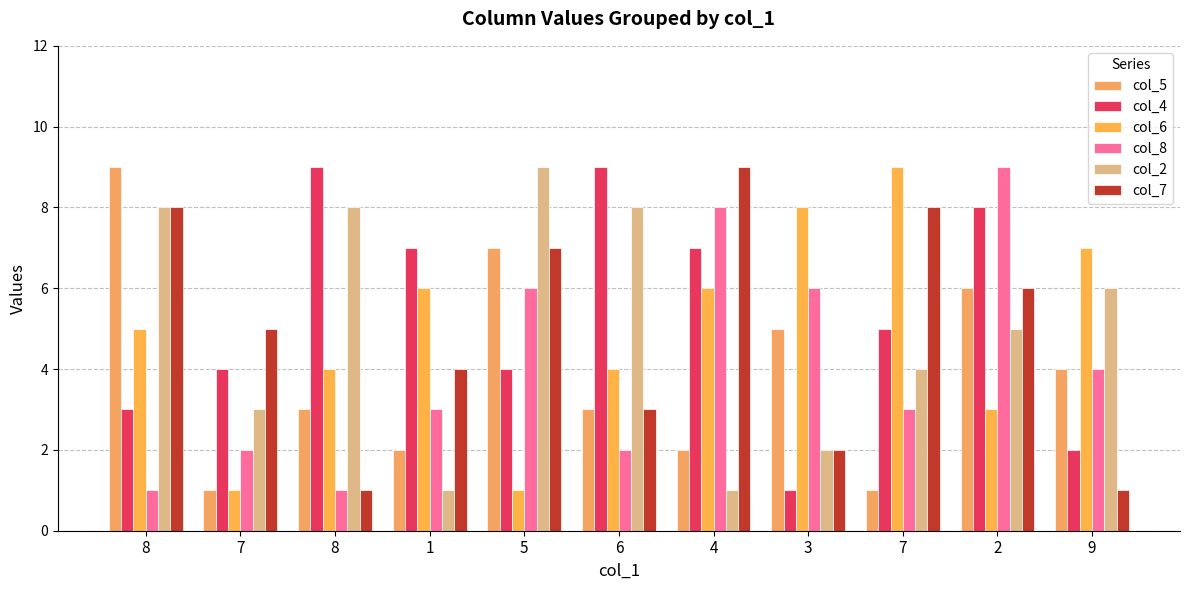

At which label does col_5 first exceed 3?

8